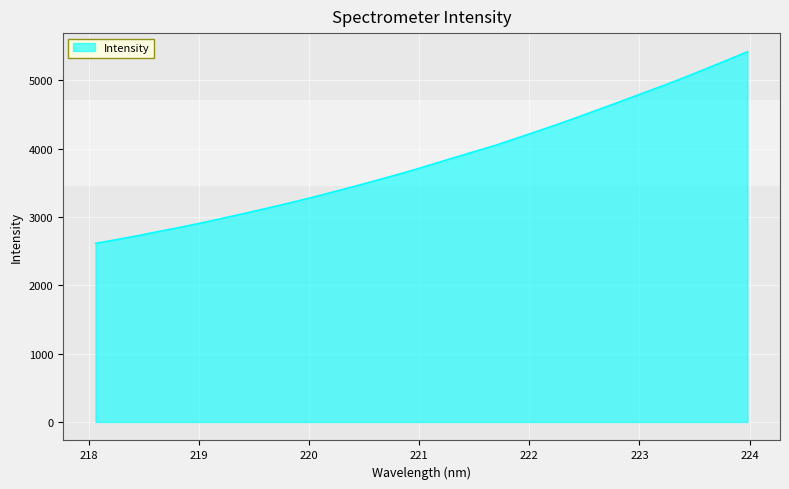

What is the greatest value displayed?

5420.5